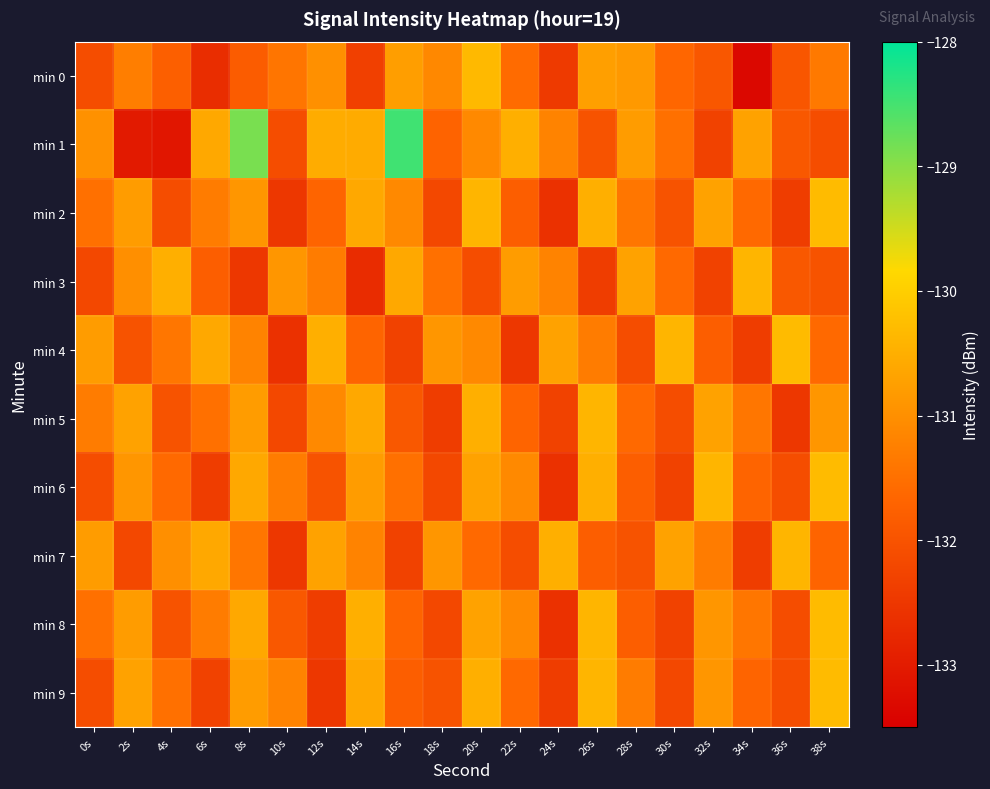

Reading left to right, what are all the values shown in this chart?

min 0: 0s=-132.1	2s=-131.3	4s=-131.8	6s=-132.7	8s=-131.8	10s=-131.4	12s=-131.0	14s=-132.3	16s=-130.8	18s=-131.1	20s=-130.3	22s=-131.6	24s=-132.4	26s=-130.8	28s=-130.8	30s=-131.7	32s=-131.9	34s=-133.3	36s=-131.9	38s=-131.3
min 1: 0s=-131.0	2s=-133.0	4s=-133.1	6s=-130.6	8s=-128.9	10s=-132.1	12s=-130.5	14s=-130.6	16s=-128.5	18s=-131.7	20s=-131.1	22s=-130.5	24s=-131.2	26s=-132.0	28s=-130.8	30s=-131.5	32s=-132.3	34s=-130.7	36s=-131.9	38s=-132.1
min 2: 0s=-131.5	2s=-130.8	4s=-132.1	6s=-131.3	8s=-130.9	10s=-132.5	12s=-131.7	14s=-130.6	16s=-131.1	18s=-132.2	20s=-130.4	22s=-131.8	24s=-132.6	26s=-130.5	28s=-131.4	30s=-132.0	32s=-130.7	34s=-131.6	36s=-132.4	38s=-130.3
min 3: 0s=-132.2	2s=-131.0	4s=-130.5	6s=-131.8	8s=-132.5	10s=-130.9	12s=-131.3	14s=-132.7	16s=-130.6	18s=-131.5	20s=-132.1	22s=-130.8	24s=-131.2	26s=-132.4	28s=-130.7	30s=-131.6	32s=-132.3	34s=-130.4	36s=-131.9	38s=-132.0
min 4: 0s=-130.8	2s=-132.0	4s=-131.4	6s=-130.6	8s=-131.2	10s=-132.6	12s=-130.5	14s=-131.7	16s=-132.3	18s=-130.9	20s=-131.1	22s=-132.5	24s=-130.7	26s=-131.3	28s=-132.1	30s=-130.4	32s=-131.8	34s=-132.4	36s=-130.3	38s=-131.6
min 5: 0s=-131.3	2s=-130.7	4s=-132.0	6s=-131.5	8s=-130.8	10s=-132.2	12s=-131.1	14s=-130.6	16s=-131.9	18s=-132.4	20s=-130.5	22s=-131.7	24s=-132.3	26s=-130.4	28s=-131.6	30s=-132.1	32s=-130.7	34s=-131.4	36s=-132.5	38s=-130.9
min 6: 0s=-132.1	2s=-130.9	4s=-131.6	6s=-132.4	8s=-130.6	10s=-131.3	12s=-132.0	14s=-130.8	16s=-131.5	18s=-132.2	20s=-130.7	22s=-131.1	24s=-132.6	26s=-130.5	28s=-131.8	30s=-132.3	32s=-130.4	34s=-131.7	36s=-132.1	38s=-130.3
min 7: 0s=-130.8	2s=-132.2	4s=-131.0	6s=-130.6	8s=-131.4	10s=-132.5	12s=-130.7	14s=-131.2	16s=-132.3	18s=-130.9	20s=-131.6	22s=-132.1	24s=-130.5	26s=-131.8	28s=-132.0	30s=-130.7	32s=-131.3	34s=-132.4	36s=-130.4	38s=-131.7
min 8: 0s=-131.5	2s=-130.8	4s=-132.0	6s=-131.3	8s=-130.6	10s=-131.9	12s=-132.4	14s=-130.5	16s=-131.7	18s=-132.2	20s=-130.7	22s=-131.1	24s=-132.6	26s=-130.4	28s=-131.8	30s=-132.3	32s=-130.9	34s=-131.4	36s=-132.1	38s=-130.3
min 9: 0s=-132.1	2s=-130.7	4s=-131.5	6s=-132.3	8s=-130.8	10s=-131.2	12s=-132.5	14s=-130.6	16s=-131.8	18s=-132.0	20s=-130.5	22s=-131.6	24s=-132.4	26s=-130.4	28s=-131.3	30s=-132.2	32s=-130.9	34s=-131.7	36s=-132.1	38s=-130.3